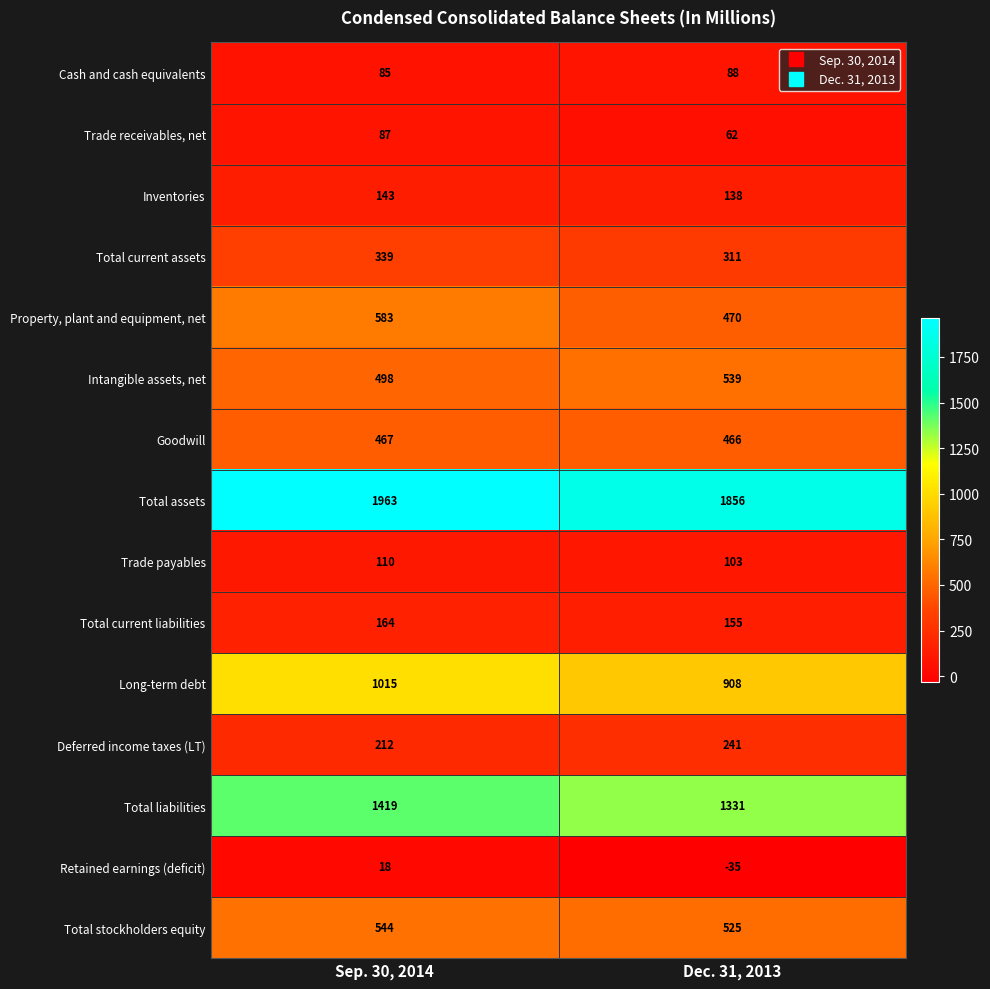

What is the smallest value displayed?

-35